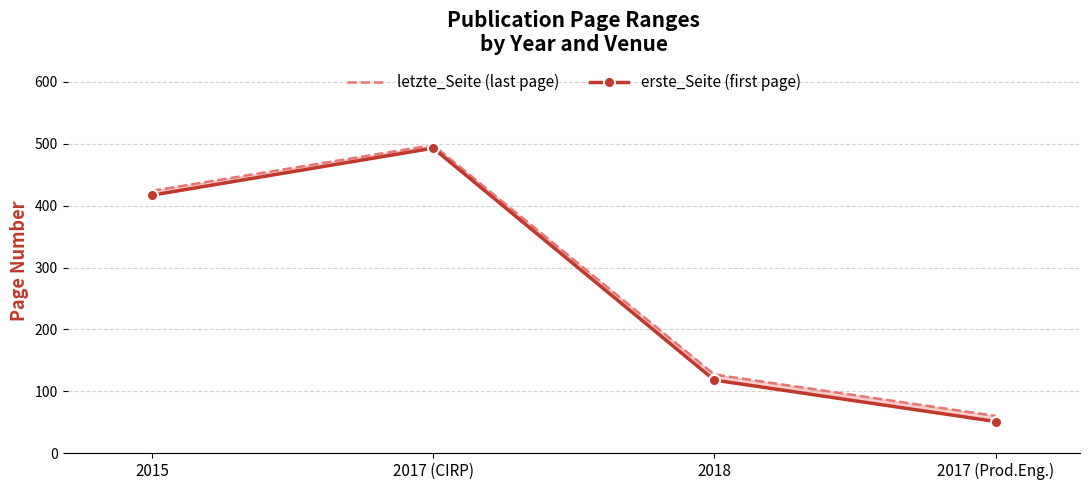

What is the total value across all series at 2017 (Prod.Eng.)?

111